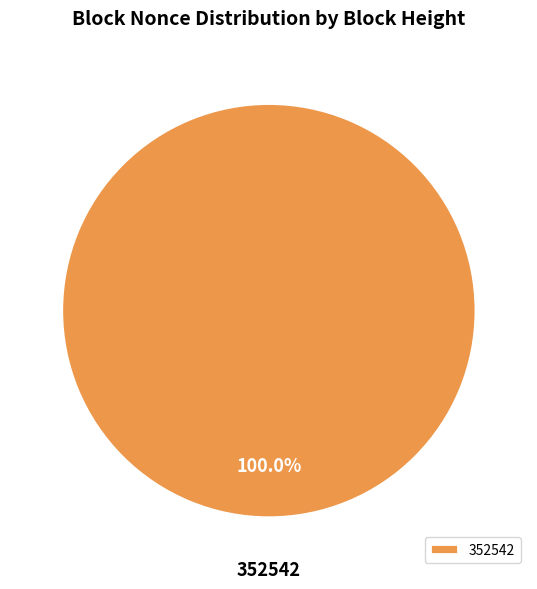

Is there a majority slice in this chart?

Yes